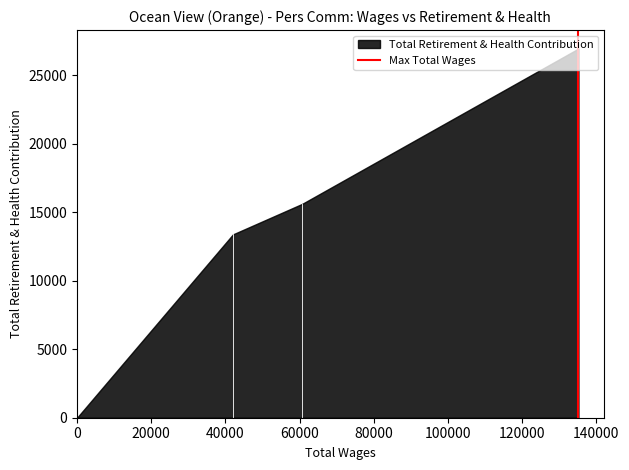

What is the difference between the maximum and minimum values?

26953